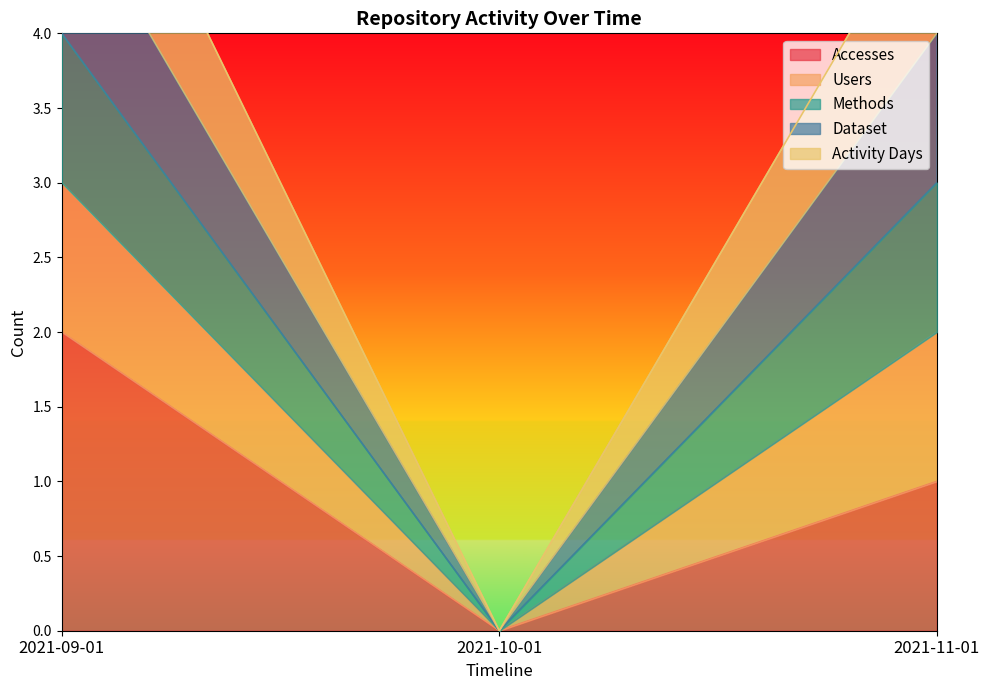

The Accesses series shows 2 at 2021-09-01. True or false?

True